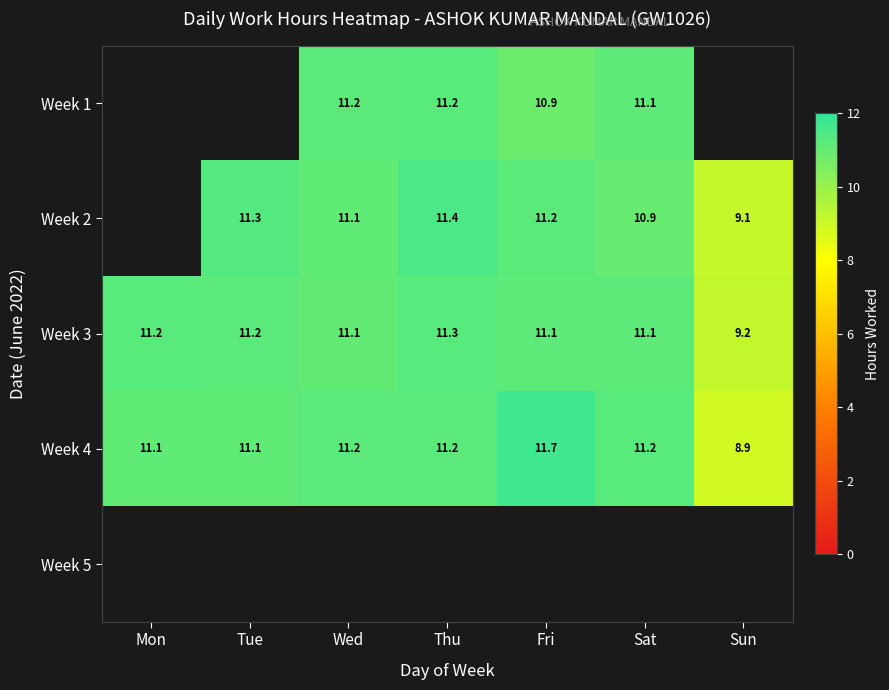

The value of Week 3 at Fri is 17.7. True or false?

False